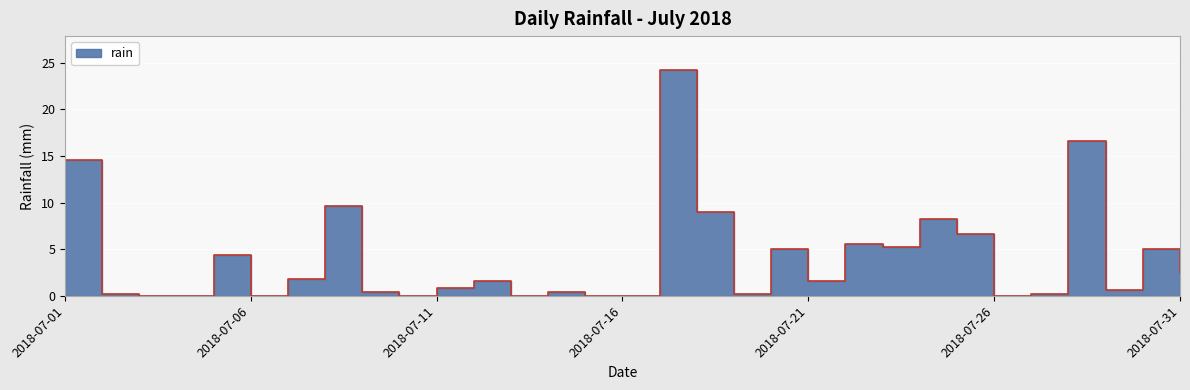

Reading left to right, what are all the values shown in this chart?

2018-07-01=14.6	2018-07-02=0.2	2018-07-03=0.0	2018-07-04=0.0	2018-07-05=4.4	2018-07-06=0.0	2018-07-07=1.8	2018-07-08=9.6	2018-07-09=0.4	2018-07-10=0.0	2018-07-11=0.8	2018-07-12=1.6	2018-07-13=0.0	2018-07-14=0.4	2018-07-15=0.0	2018-07-16=0.0	2018-07-17=24.2	2018-07-18=9.0	2018-07-19=0.2	2018-07-20=5.0	2018-07-21=1.6	2018-07-22=5.6	2018-07-23=5.2	2018-07-24=8.2	2018-07-25=6.6	2018-07-26=0.0	2018-07-27=0.2	2018-07-28=16.6	2018-07-29=0.6	2018-07-30=5.0	2018-07-31=2.4